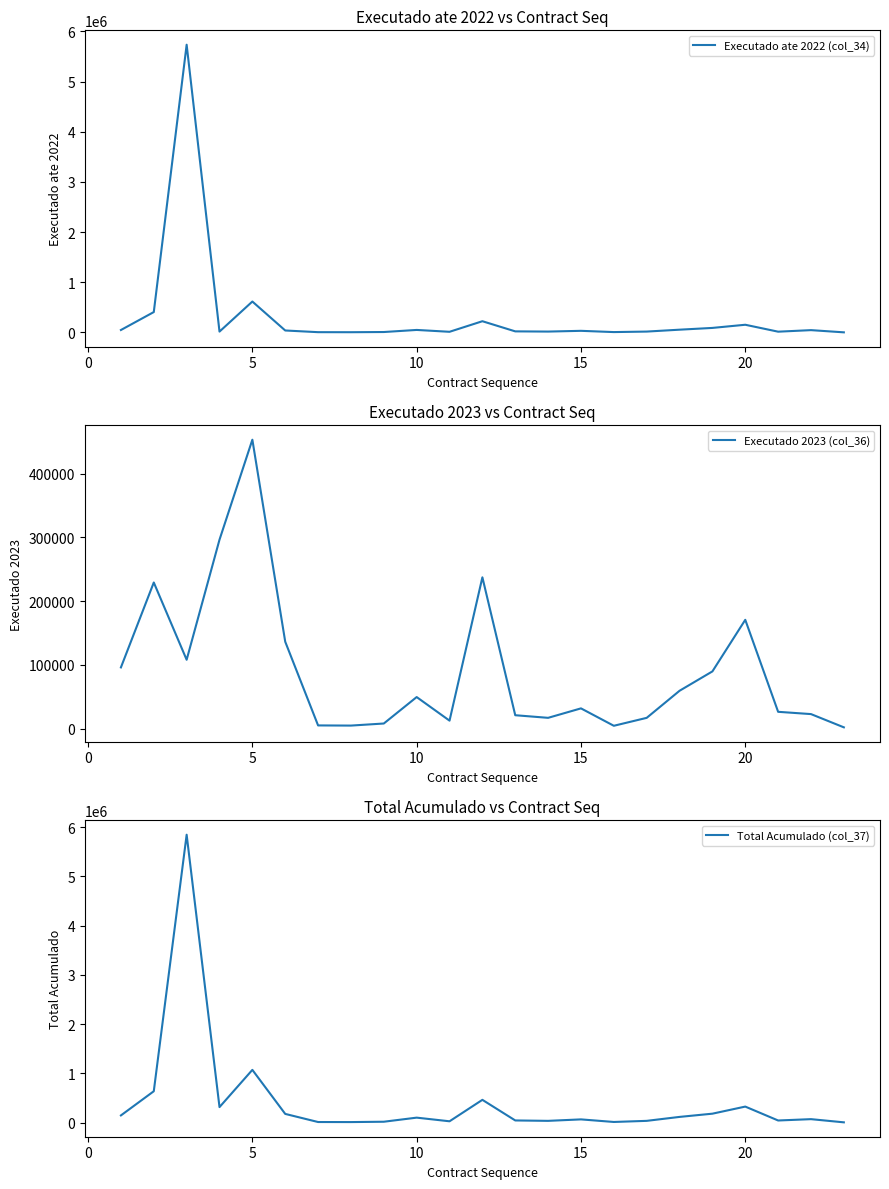

How many values in the Executado ate 2022 (col_34) series are below 31748?

11